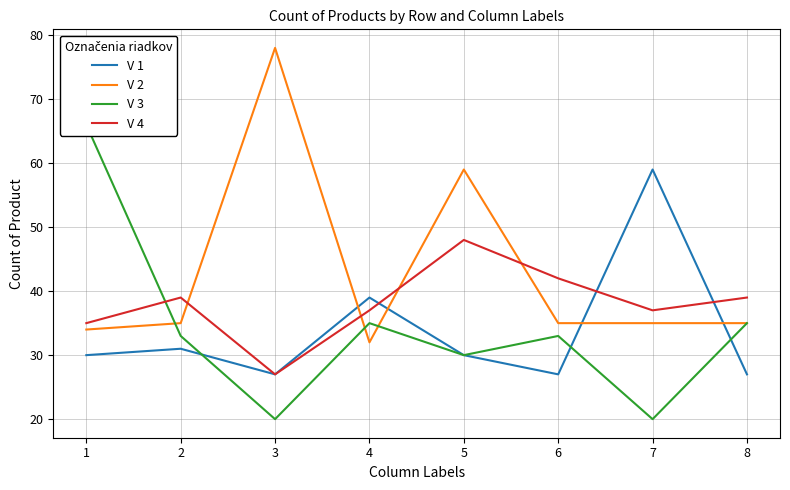

The value of V 1 at 8 is 42. True or false?

False